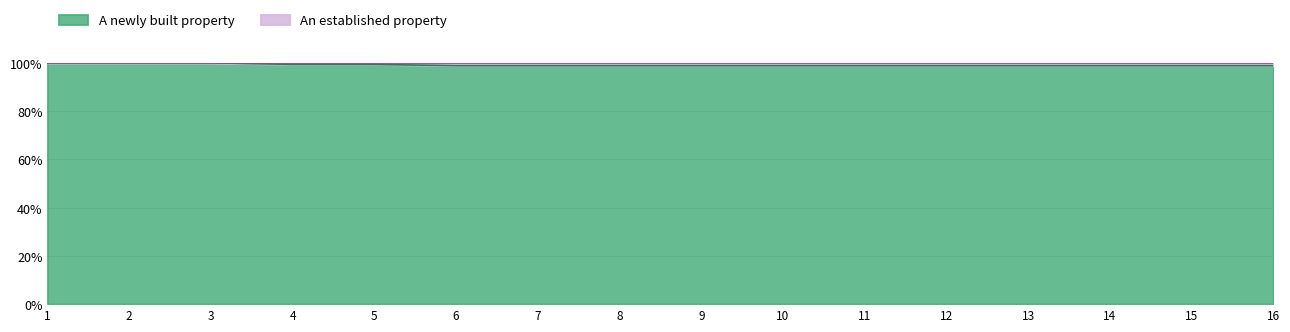

Reading left to right, list all the values displayed in this chart.

1=100.0	2=100.0	3=100.0	4=99.3	5=99.3	6=98.8	7=98.8	8=98.8	9=98.8	10=98.8	11=98.8	12=98.8	13=98.8	14=98.8	15=98.8	16=98.8